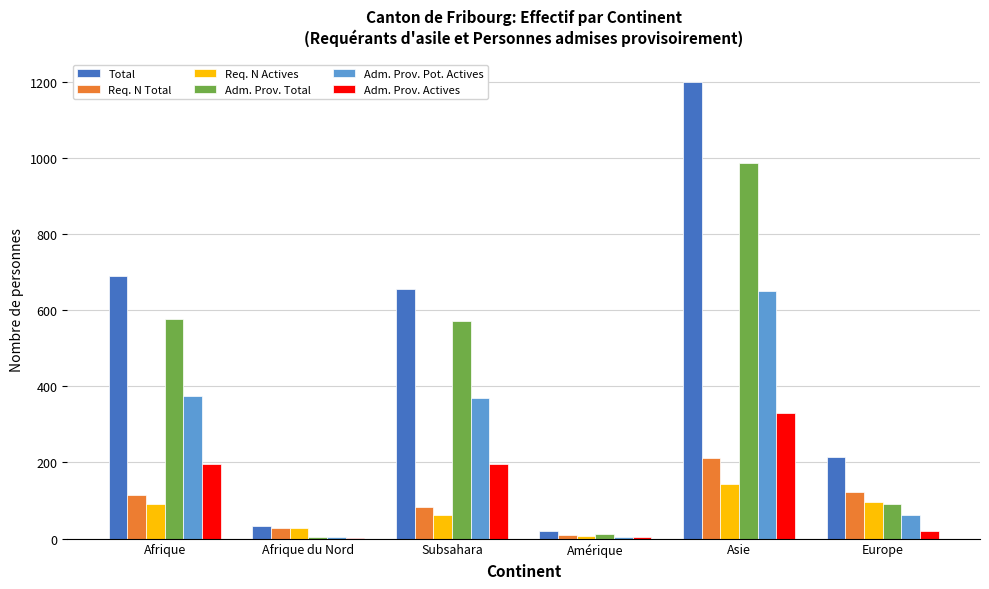

What is the spread (max minus min) of values at Subsahara?

593